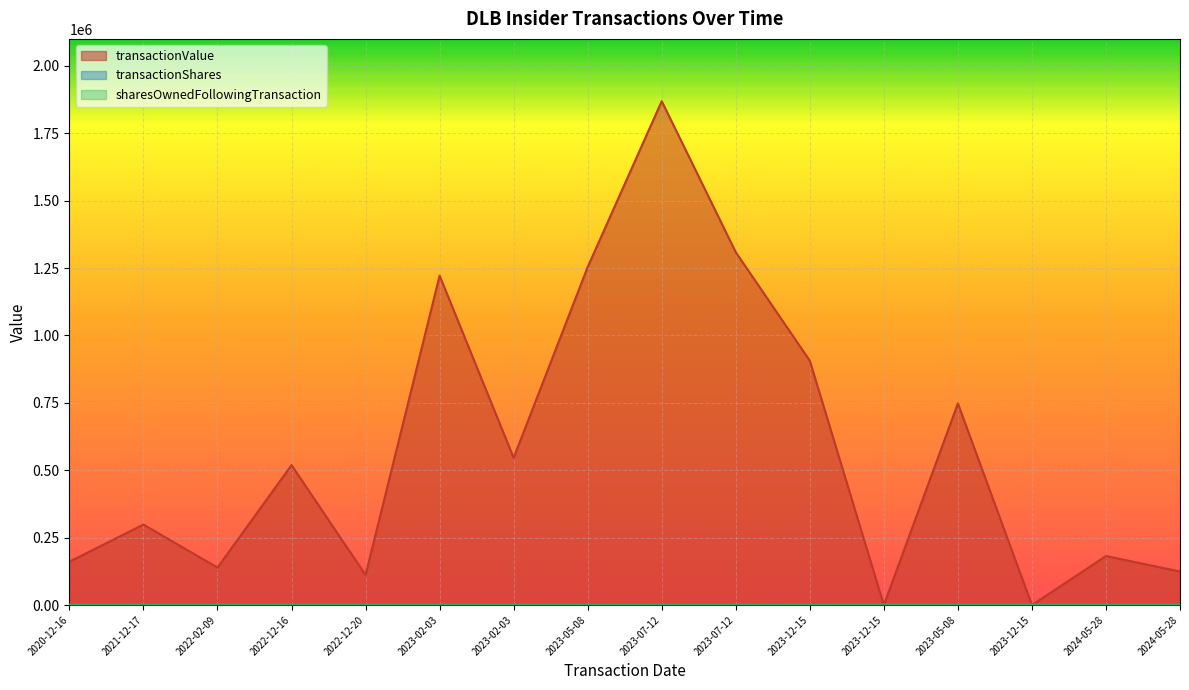

True or false: transactionValue has a value of 519031.0 at 2022-12-16.

True